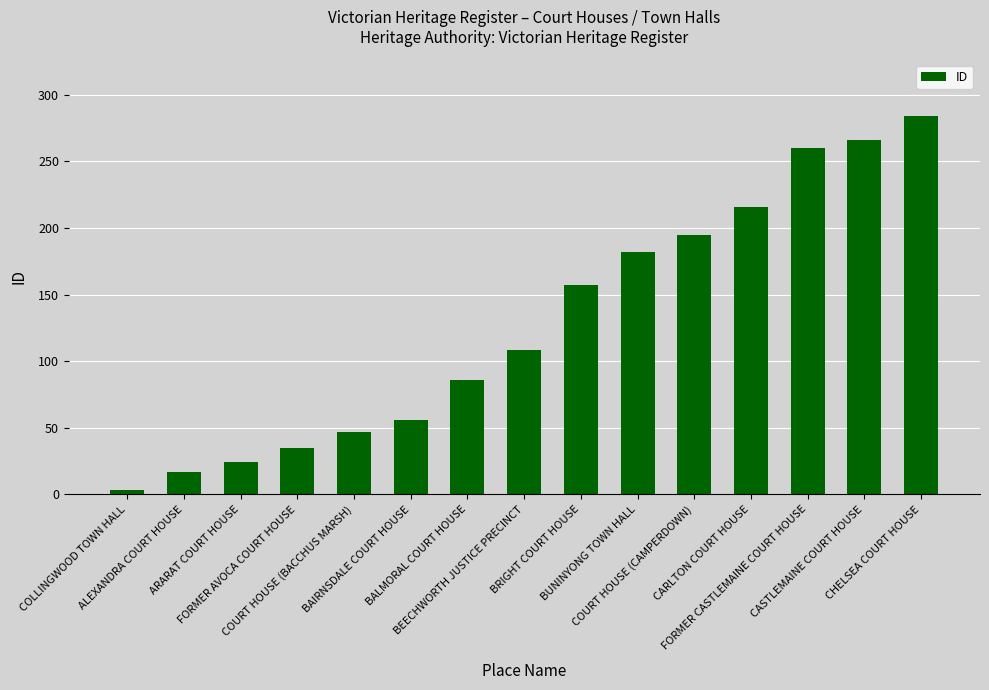

What is the difference between the maximum and minimum values?

281